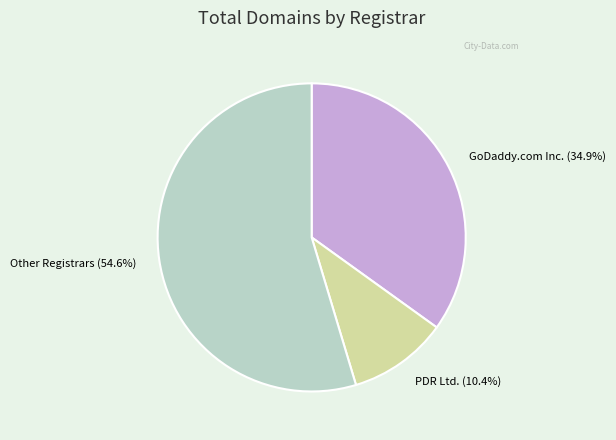

Does any single category account for the majority?

Yes